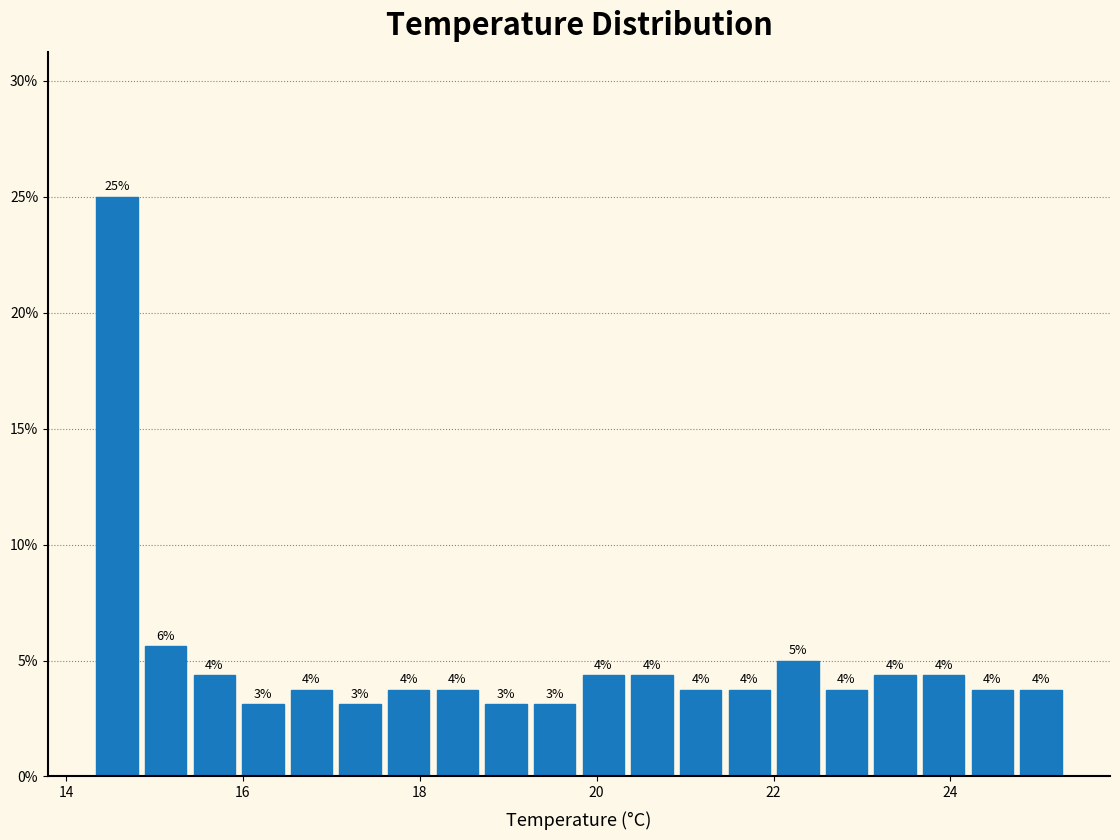

Around what value on the x-axis is the tallest bar? Give the approximate position of its centre, as read against the axis.

14.6